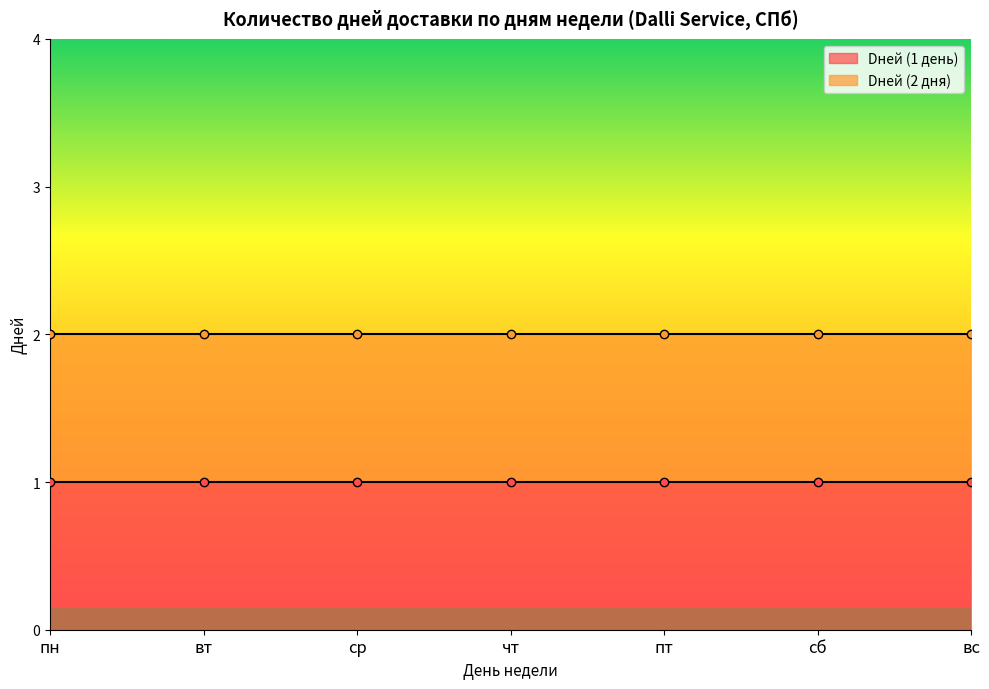

What is the sum of the Dней (2 дня) values at сб and чт?

4